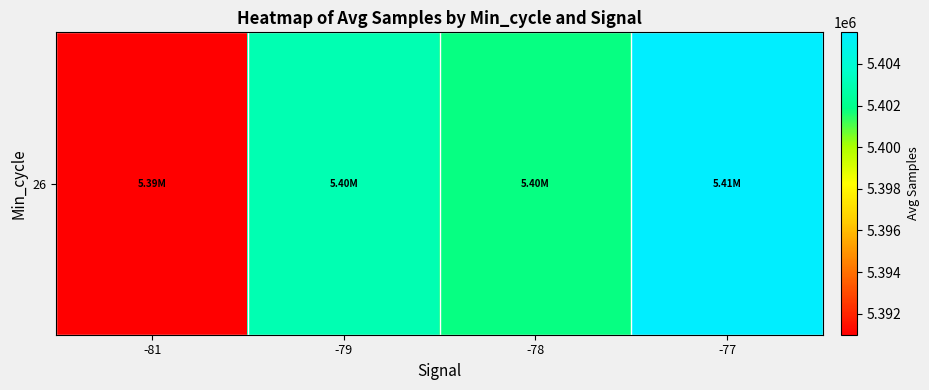

Rank the categories by value from highest to lowest.

-77, -79, -78, -81